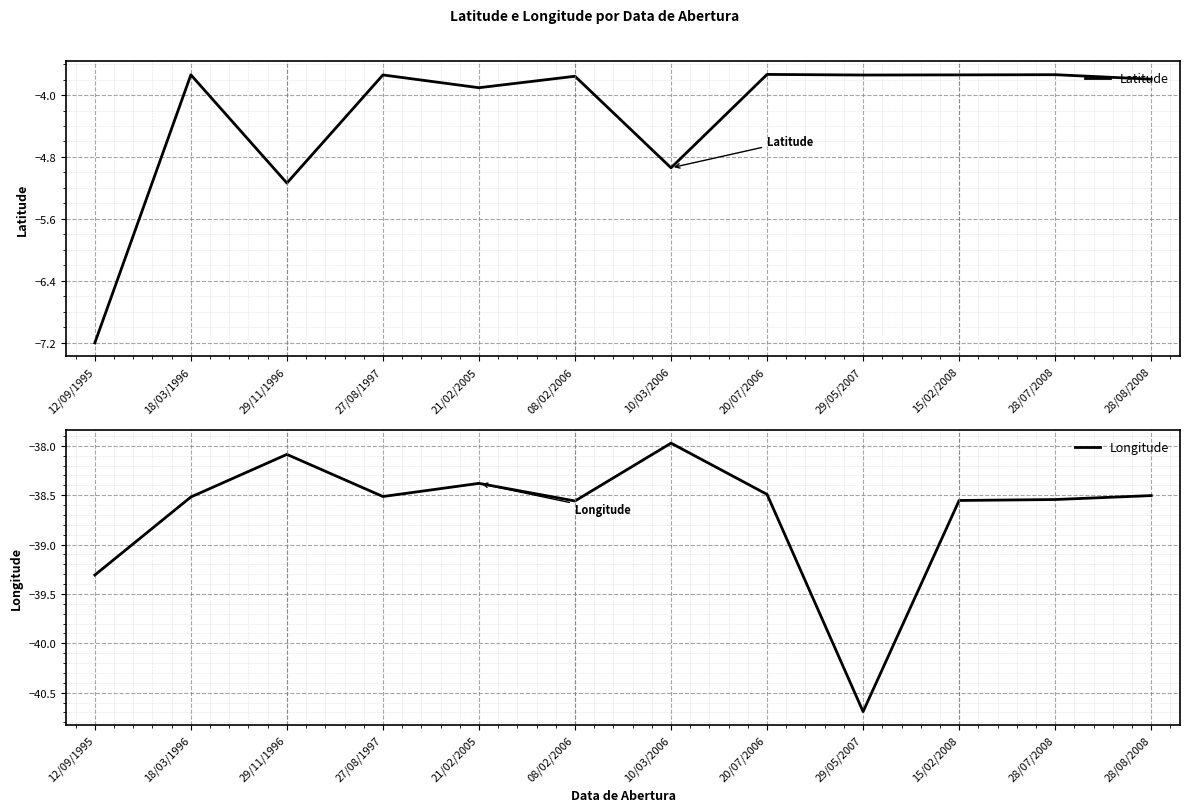

The value of Latitude at 10/03/2006 is -8.1. True or false?

False